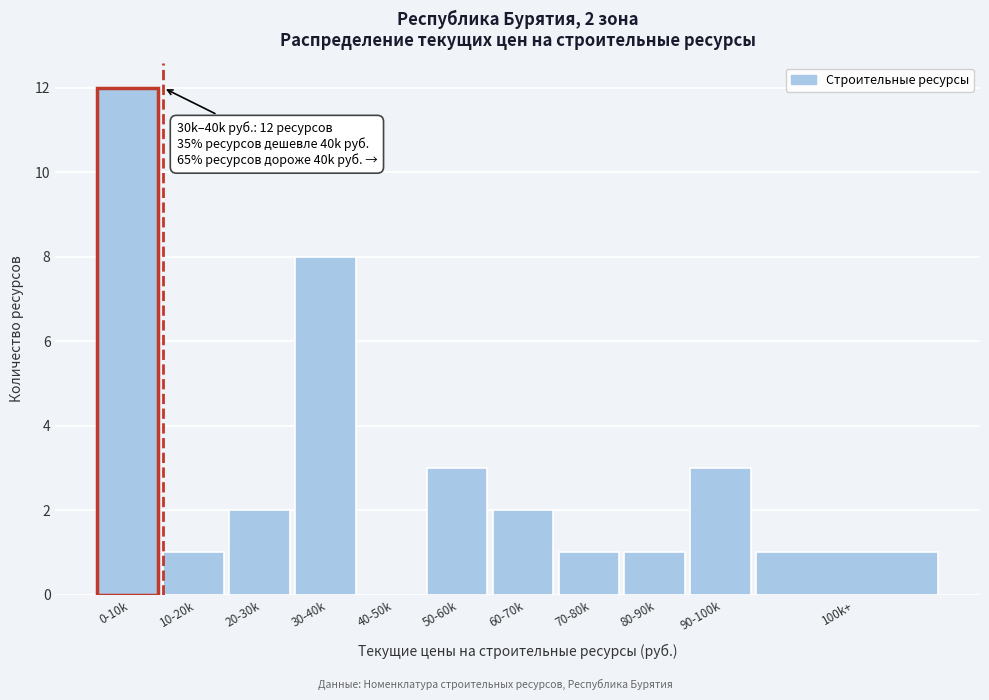

Reading right to left, list all the values displayed in this chart.

100k+=1	90-100k=3	80-90k=1	70-80k=1	60-70k=2	50-60k=3	40-50k=0	30-40k=8	20-30k=2	10-20k=1	0-10k=12